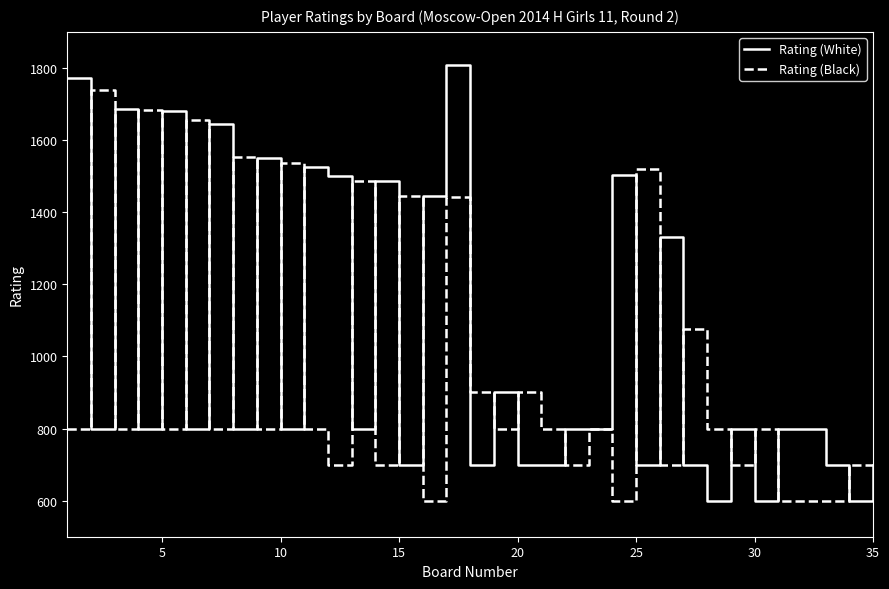

Which series has the widest spread of values?

Rating (White)